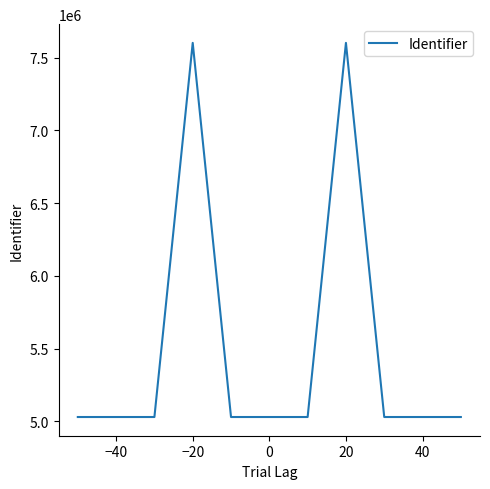

What is the maximum value shown in the chart?

7600760